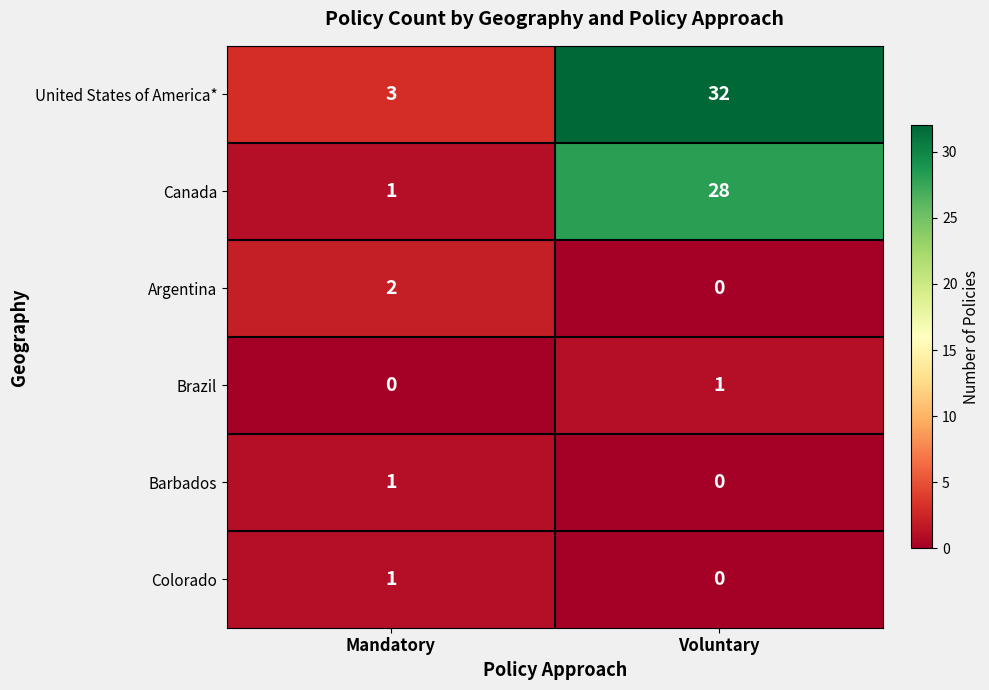

How many data points does each series have?

2